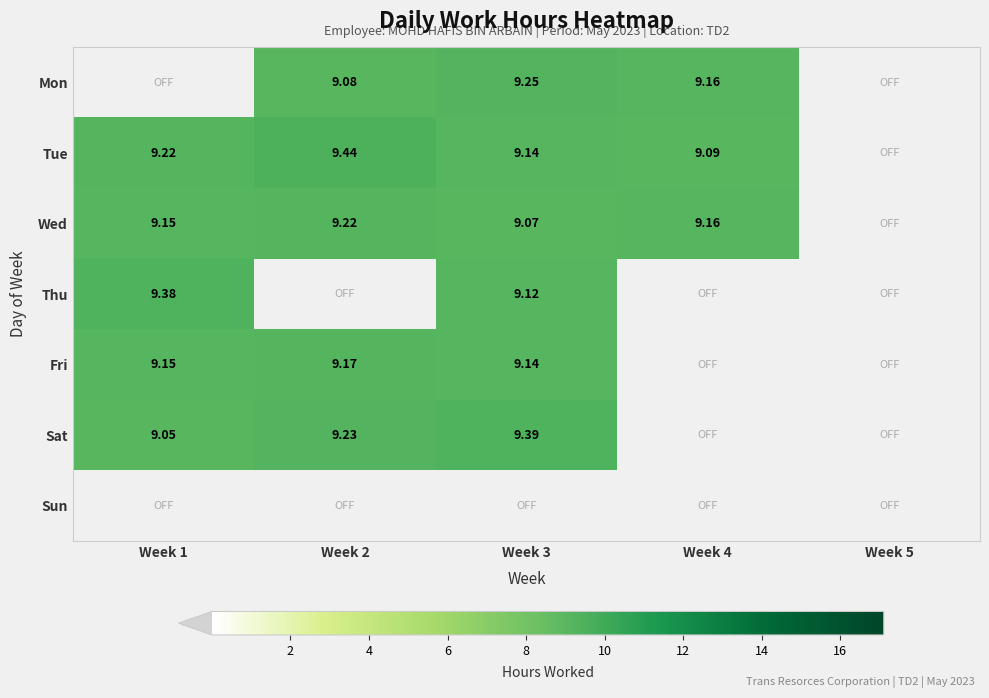

What is the sum of all Wed values?

36.6